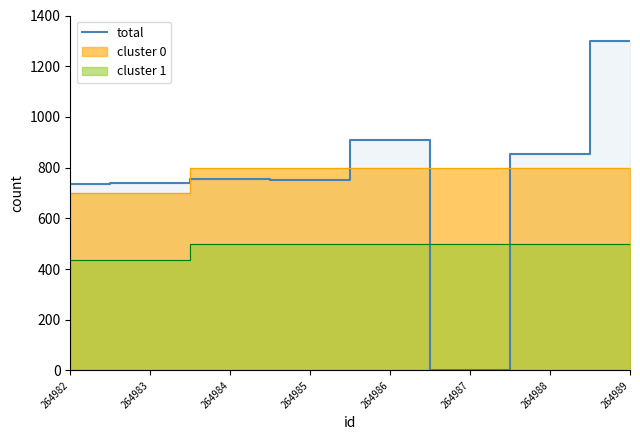

Between 264989 and 264983, which is larger?

264989